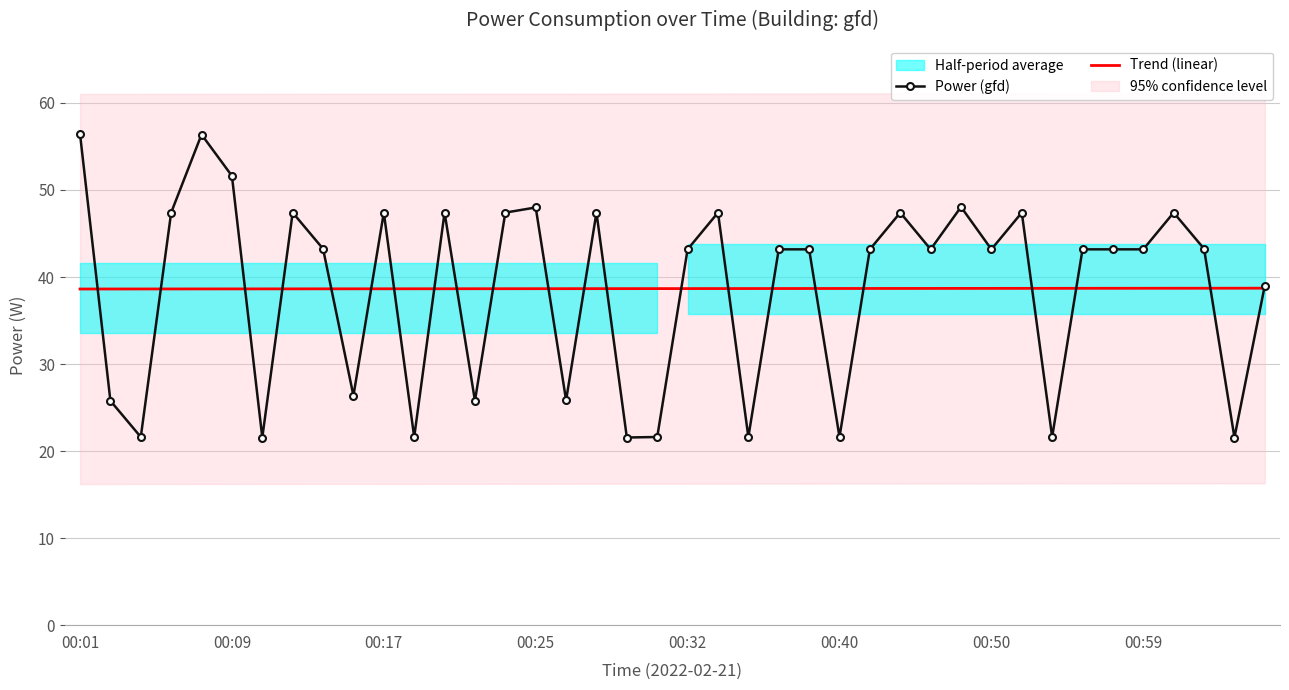

Which has a higher value, 37 or 30?

37